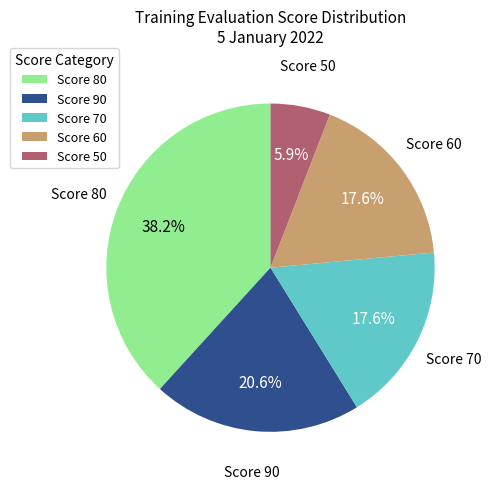

Combined, do Score 80 and Score 60 account for over 50%?

Yes